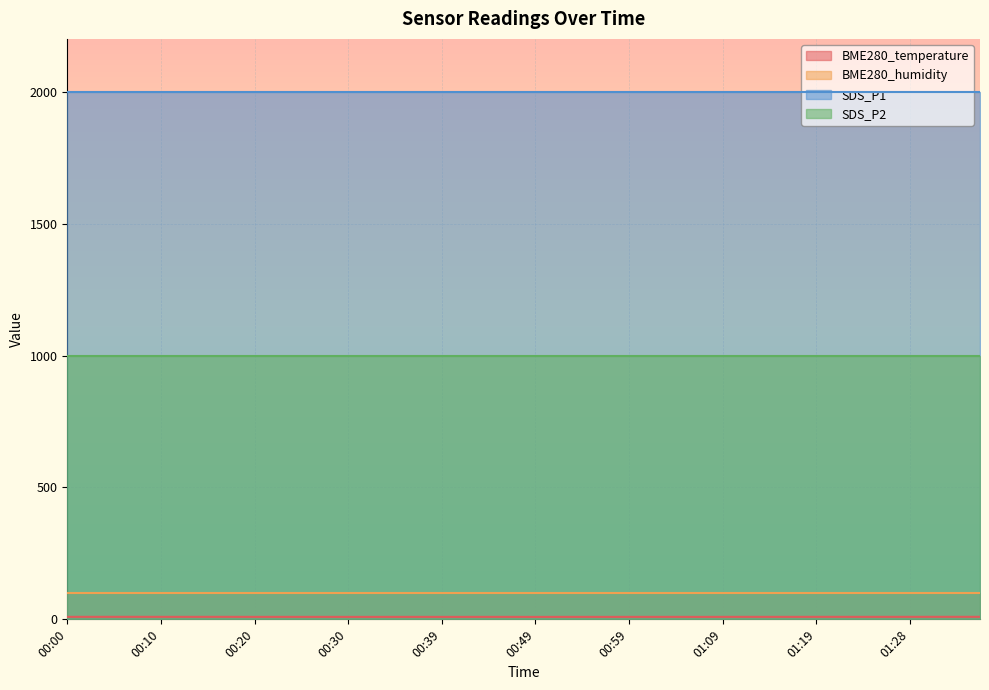

At how many categories does at least one series exceed 1213?

40